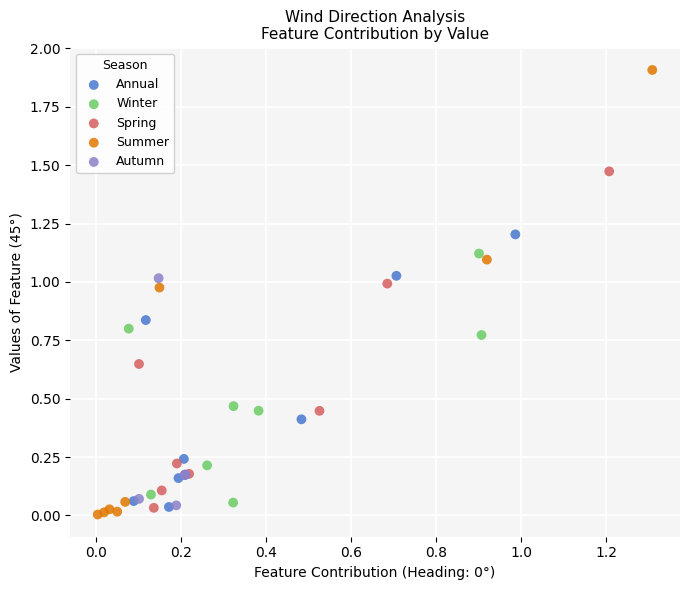

Which series contains the highest Y value?

Summer